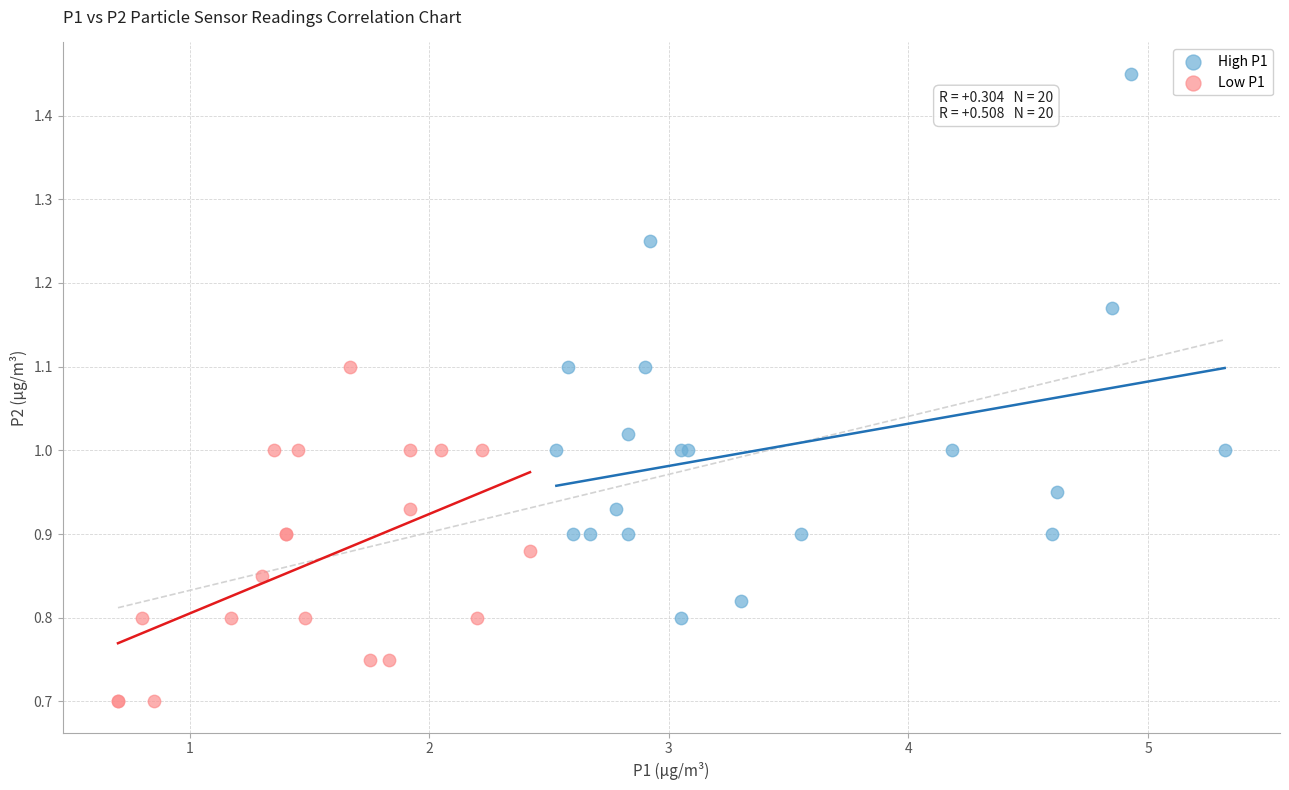

Which series reaches the minimum Y coordinate?

Low P1